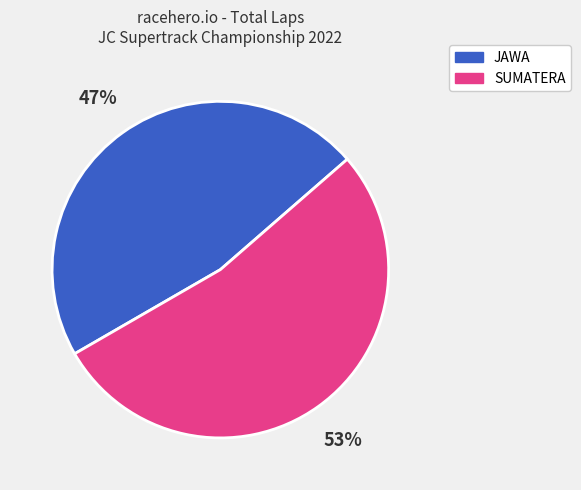

To the nearest percent, what is the difference between the largest and smallest slice percentages?

6%